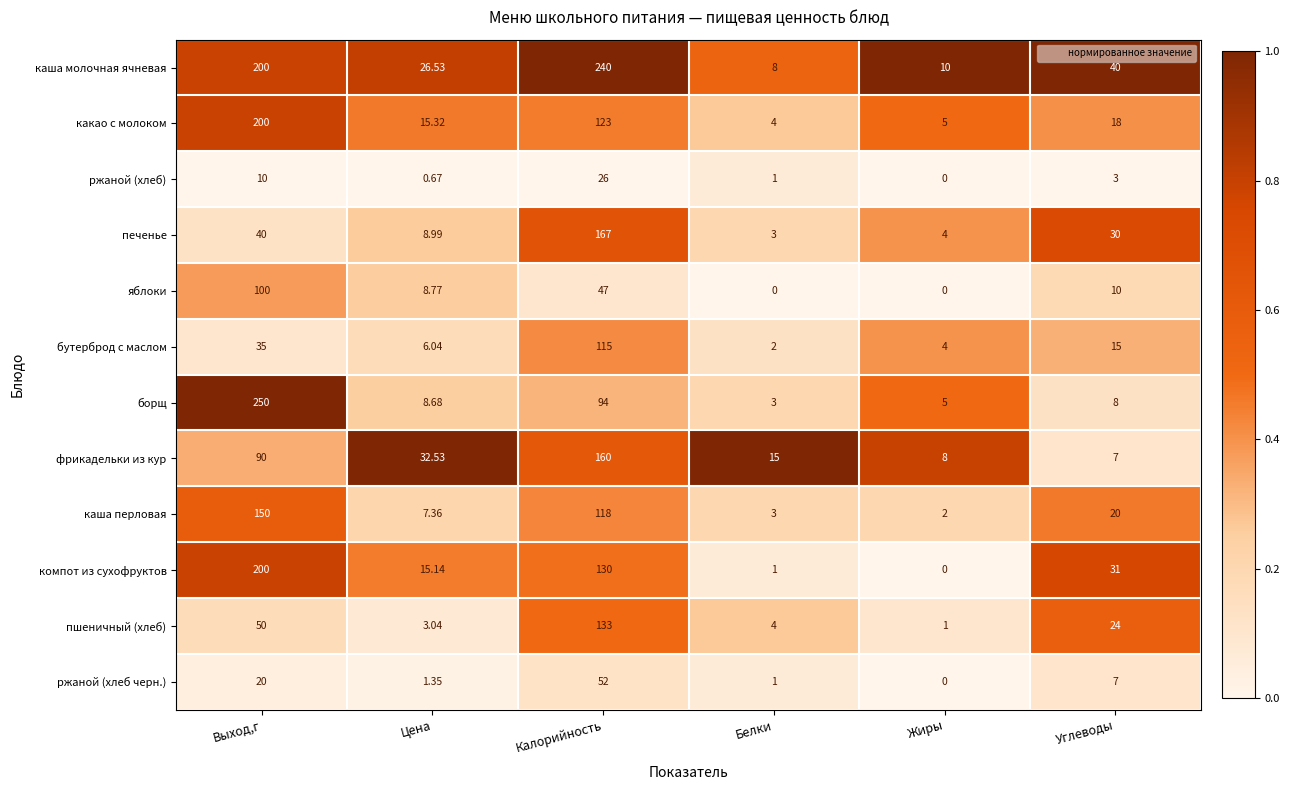

List the labels in order of пшеничный (хлеб) value, largest first.

Калорийность, Выход,г, Углеводы, Белки, Цена, Жиры